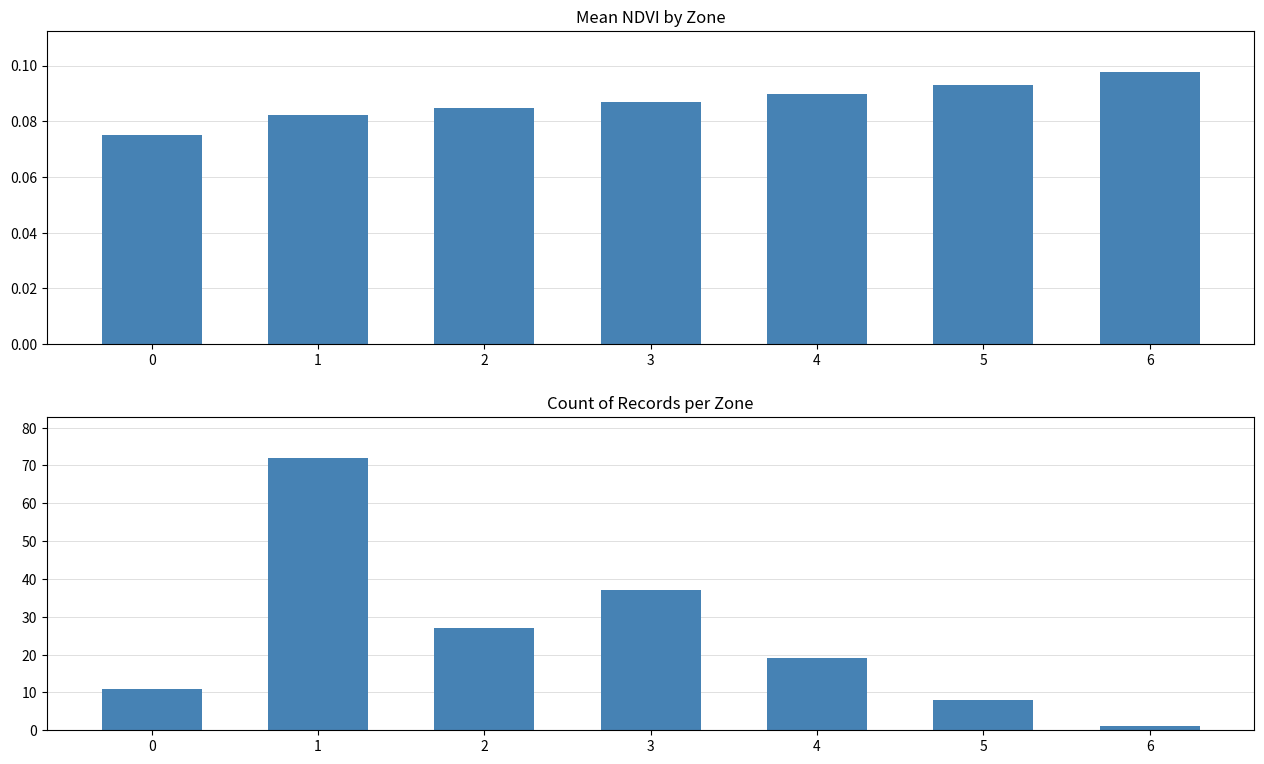

What is the maximum value shown in the chart?

72.0